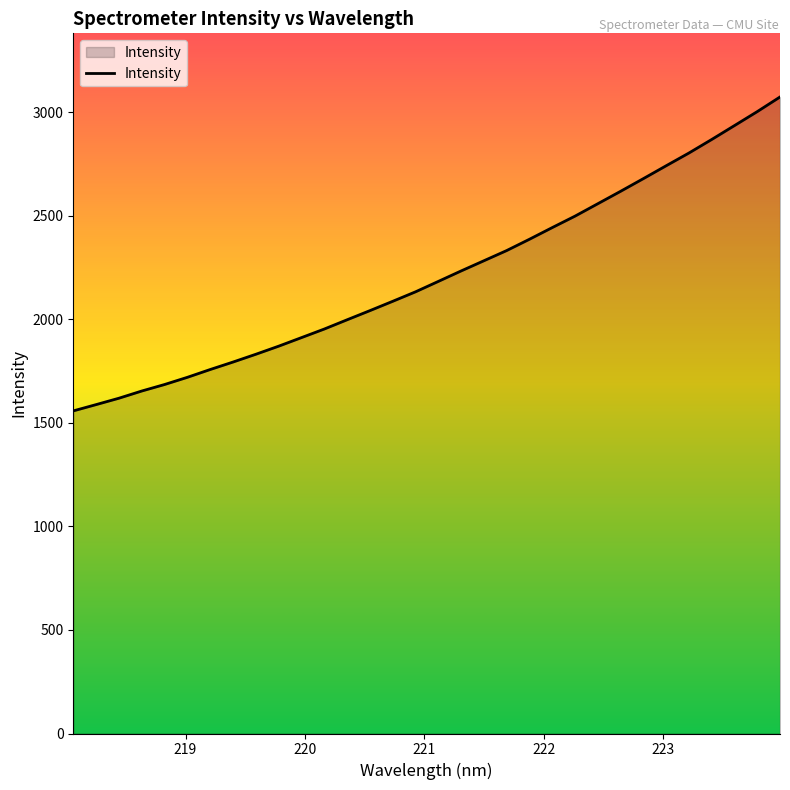

What is the greatest value displayed?

3074.8